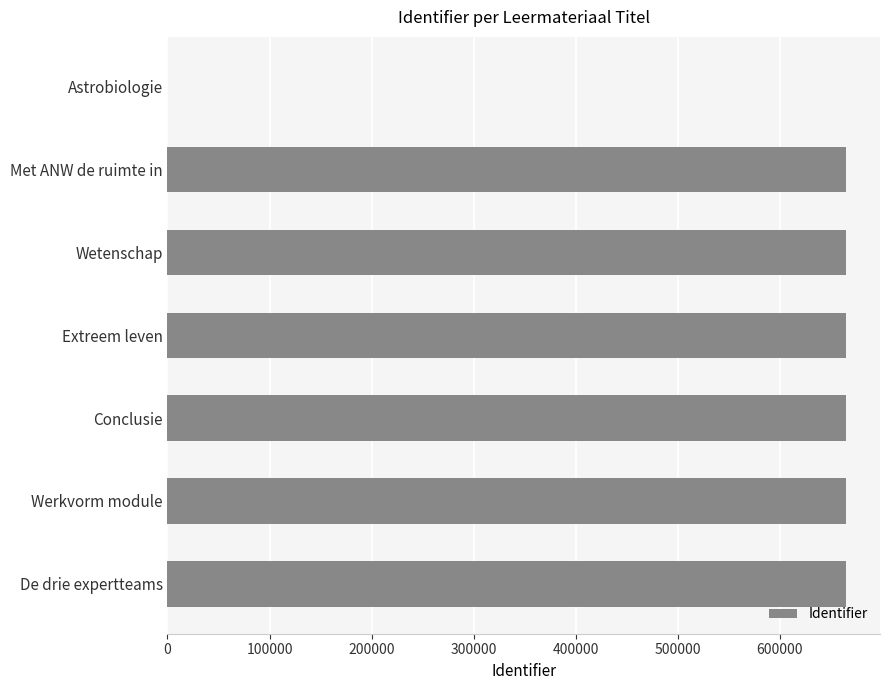

What is the sum of all values?

3990958